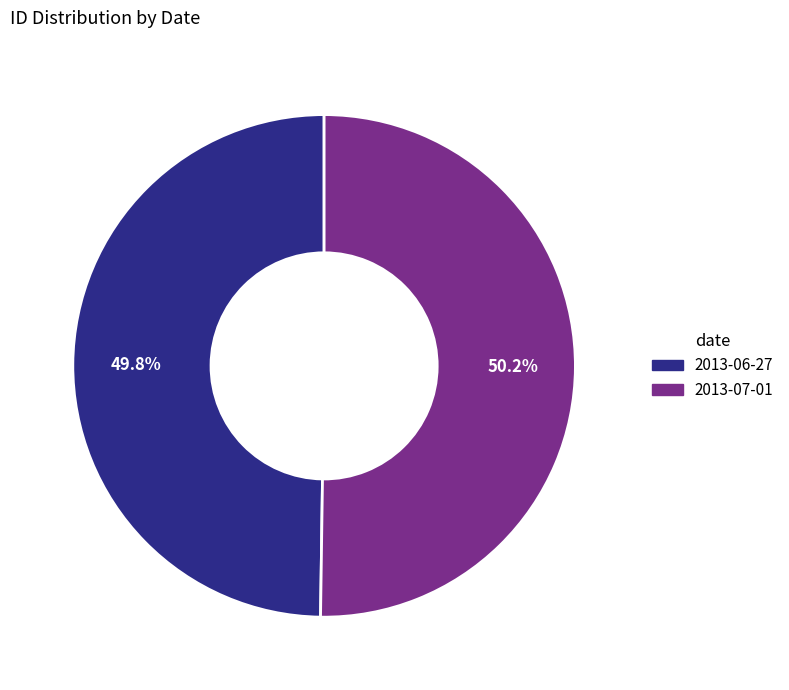

What portion of the pie excludes 2013-07-01?

49.8%